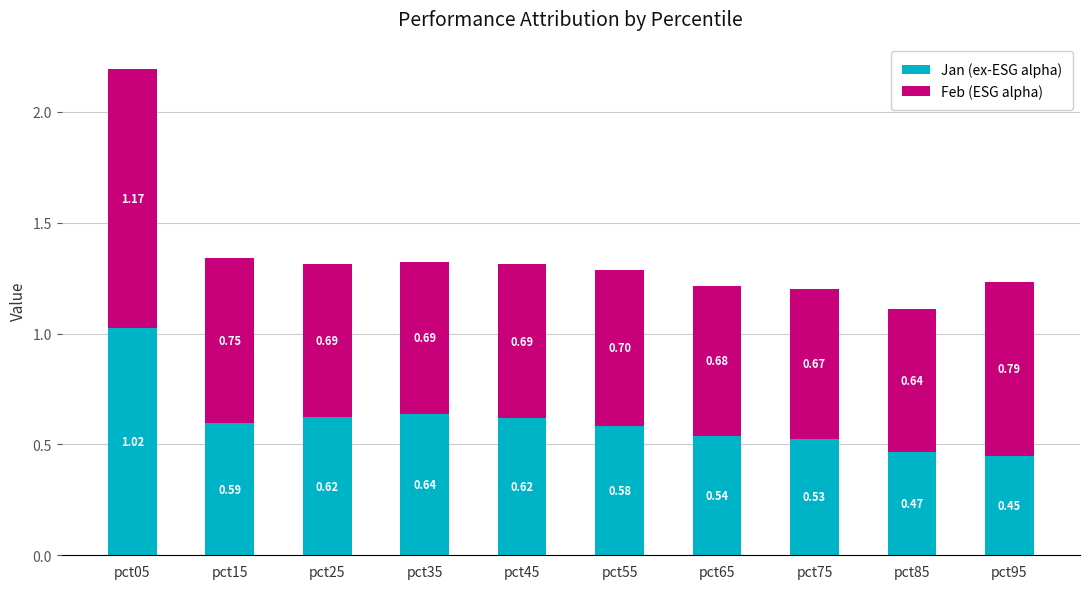

What is the sum of all Jan (ex-ESG alpha) values?

6.1